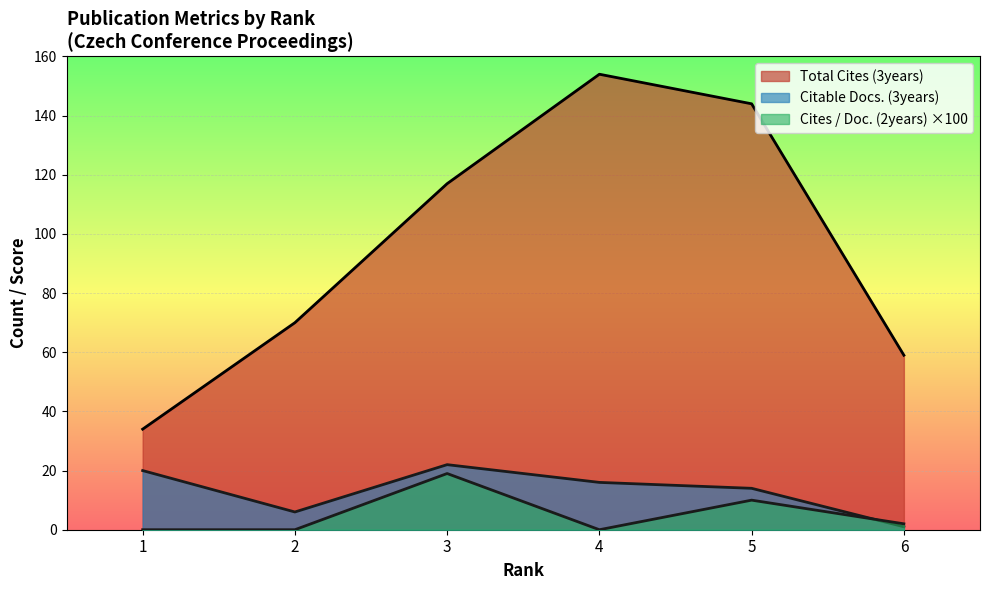

At which category is the sum across all series the highest?

4